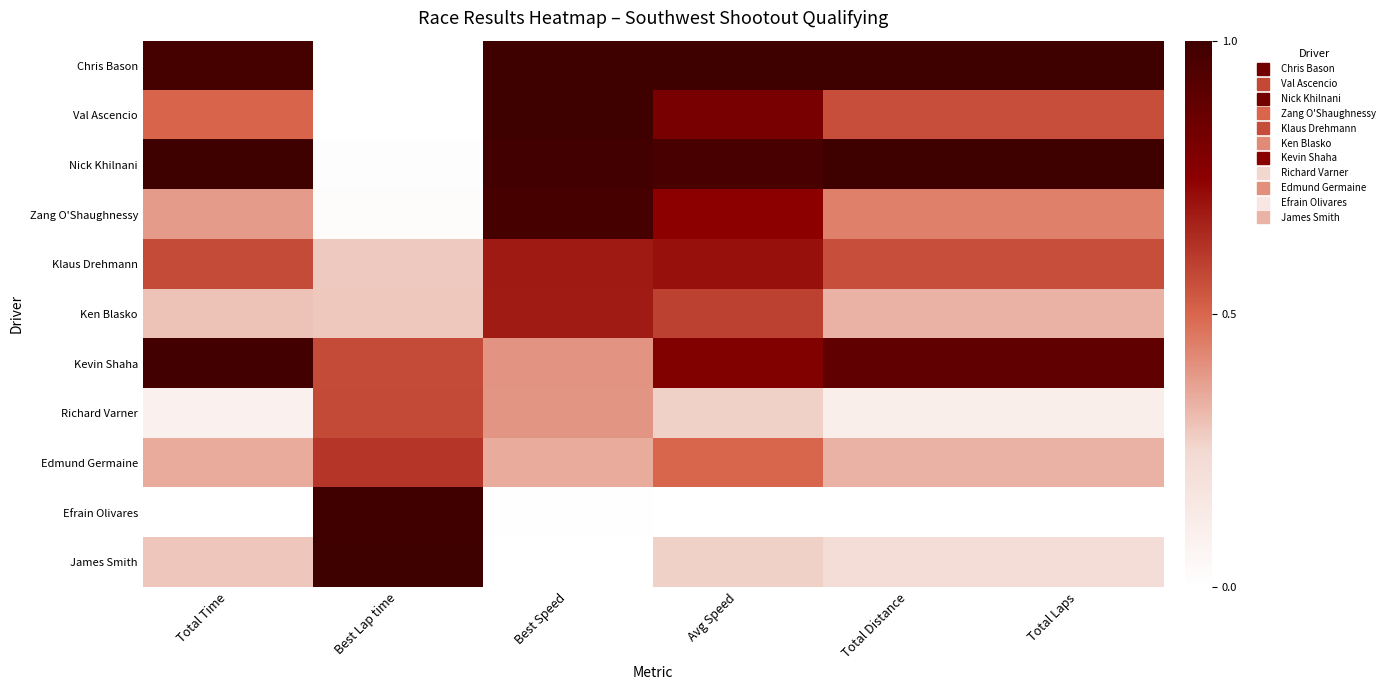

Which has a higher value, Best Lap time or Total Time?

Total Time